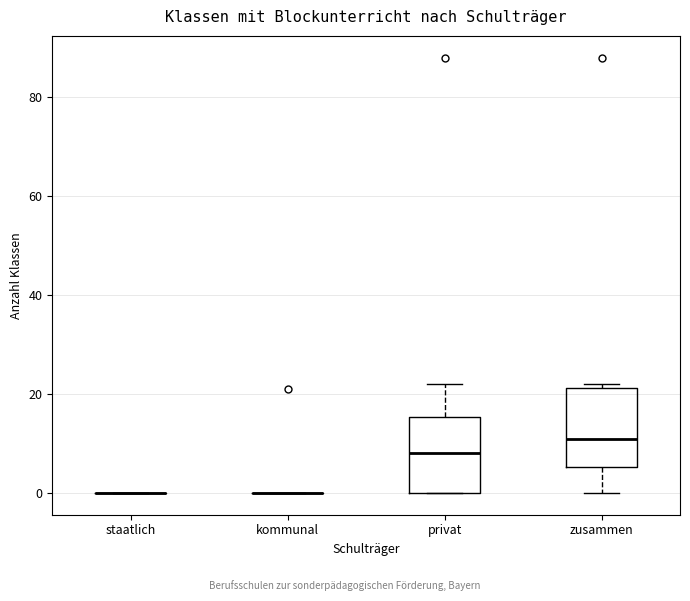

Reading left to right, read every box against the y-axis: the position of its median line, the range the box covers, and the ends of its whiskers. The values are not printed on the chart, so give them approximately, as read against the axis.

staatlich: box collapsed to a line at 0, whiskers 0 to 0
kommunal: box collapsed to a line at 0, whiskers 0 to 0
privat: median 8, box 0 to 16, whiskers 0 to 22
zusammen: median 12, box 6 to 22, whiskers 0 to 22 (just above the box's upper edge)